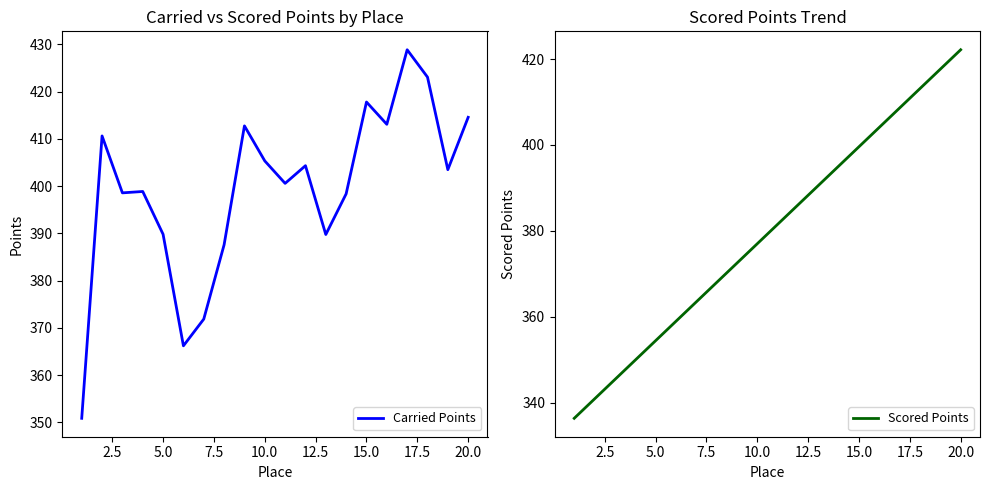

Does the chart have visible grid lines?

No